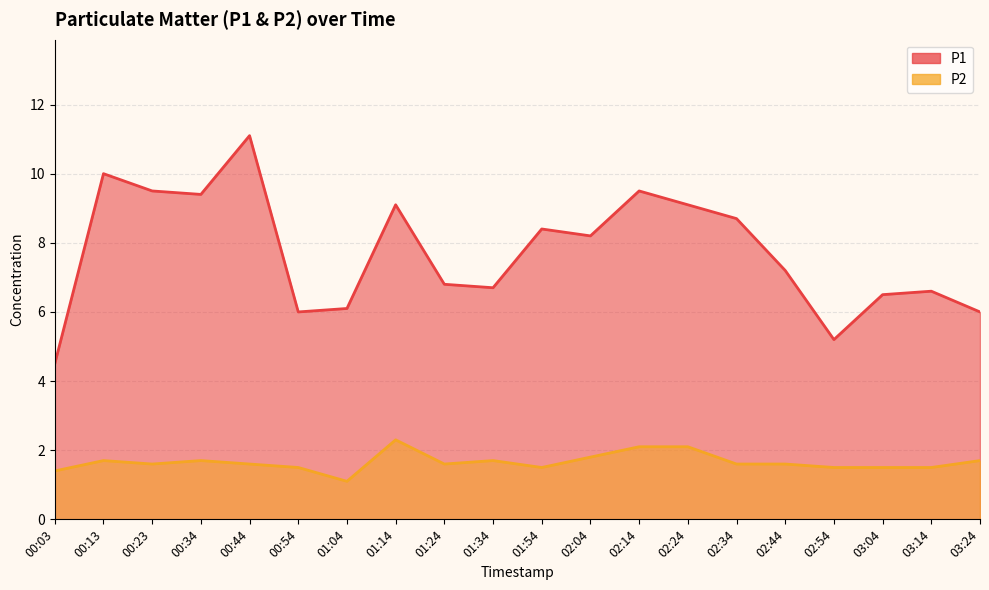

What is the total value across all series at 00:13?

11.7